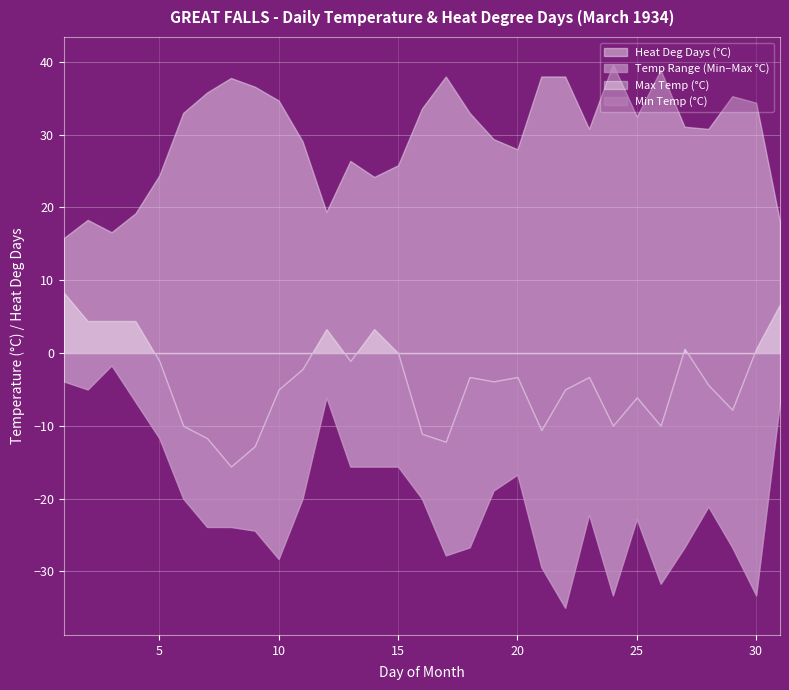

Which series has the largest range (max minus min)?

Min Temp (°C)